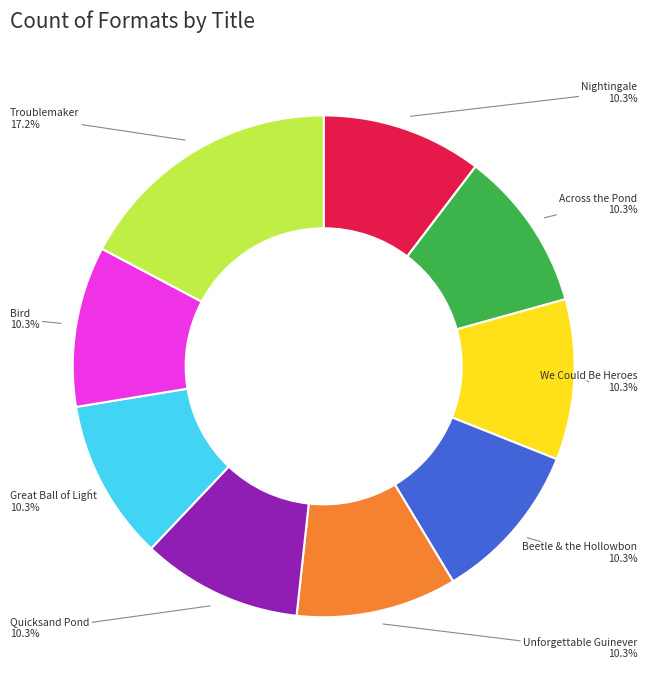

Does any single category account for the majority?

No